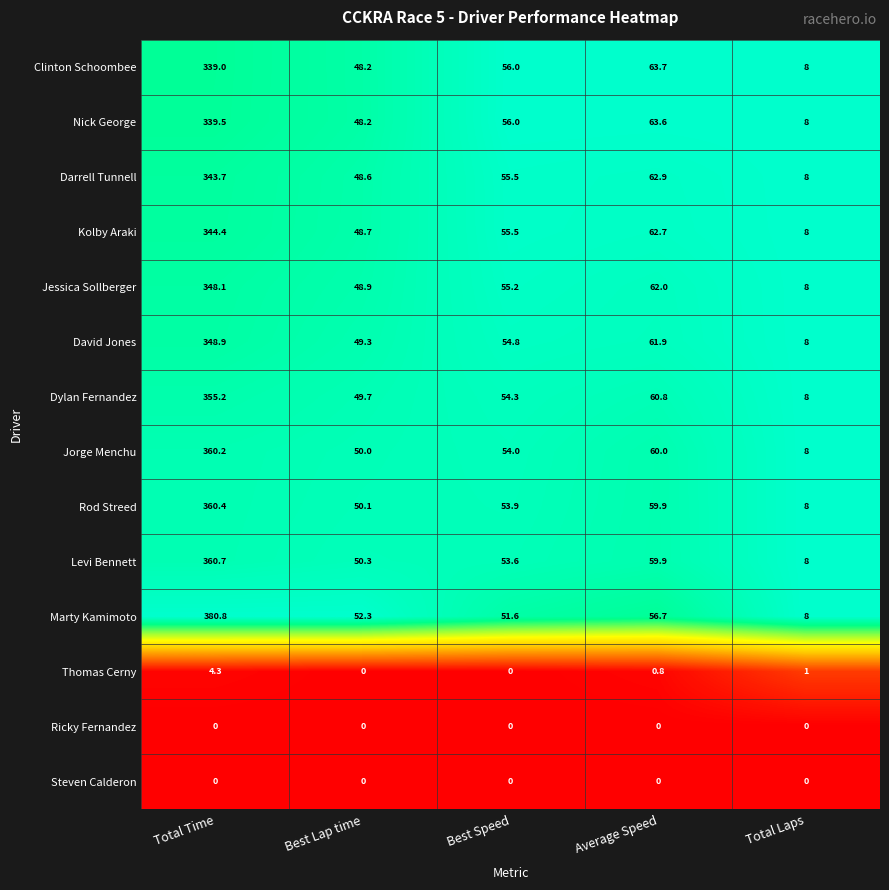

Which series has the largest total across all categories?

Marty Kamimoto